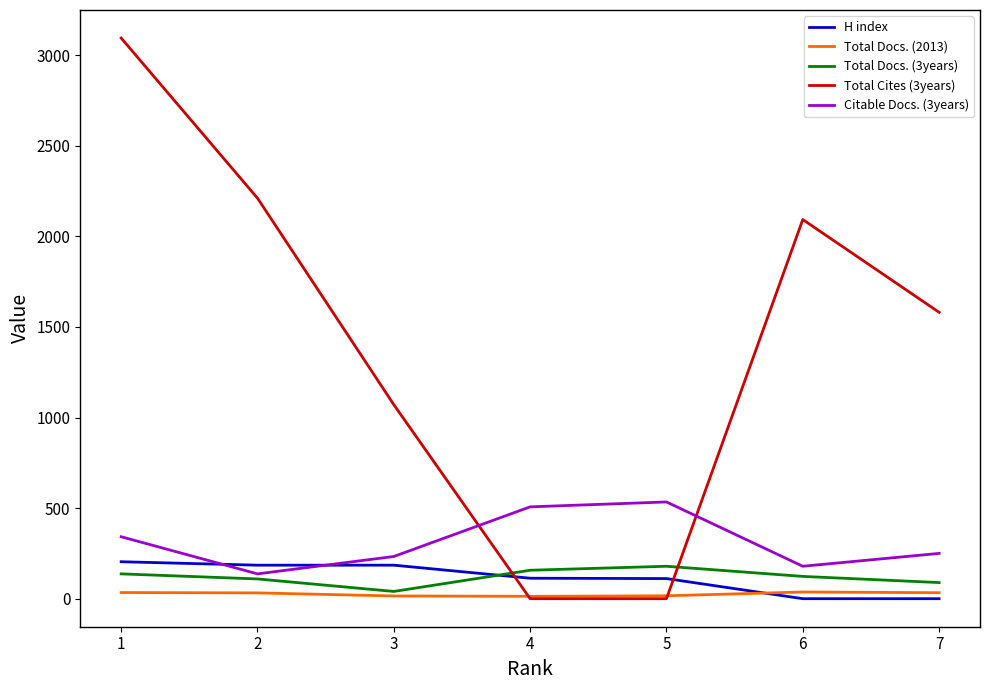

What is the maximum value for H index?

204